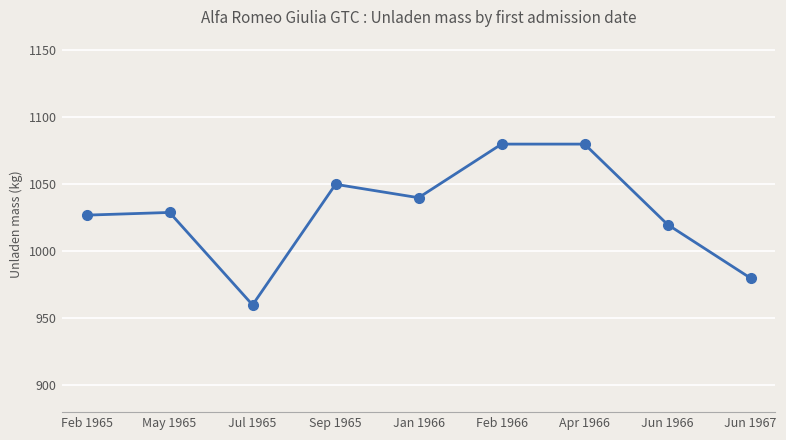

What is the label of the 1st point from the right?

Jun 1967